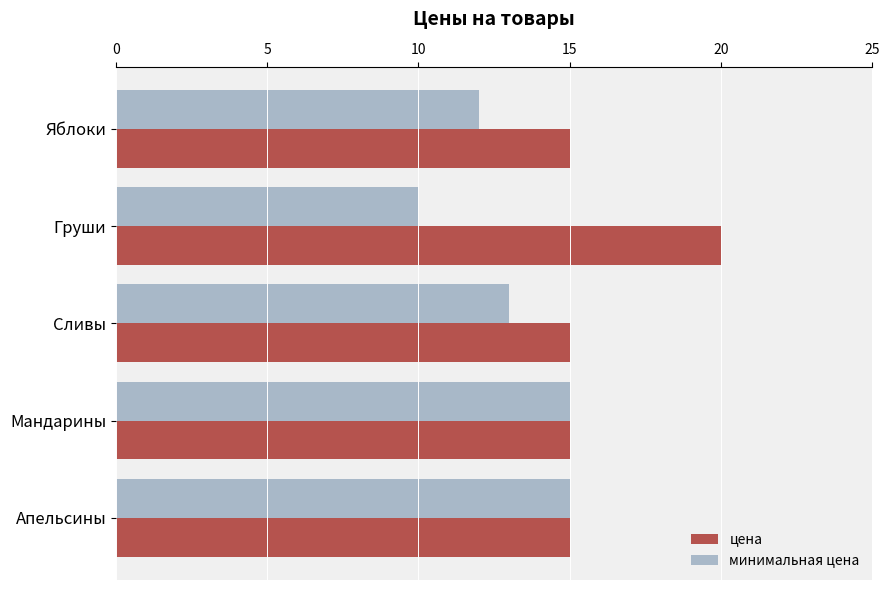

Is the value of минимальная цена at Груши greater than the value of цена at Мандарины?

No